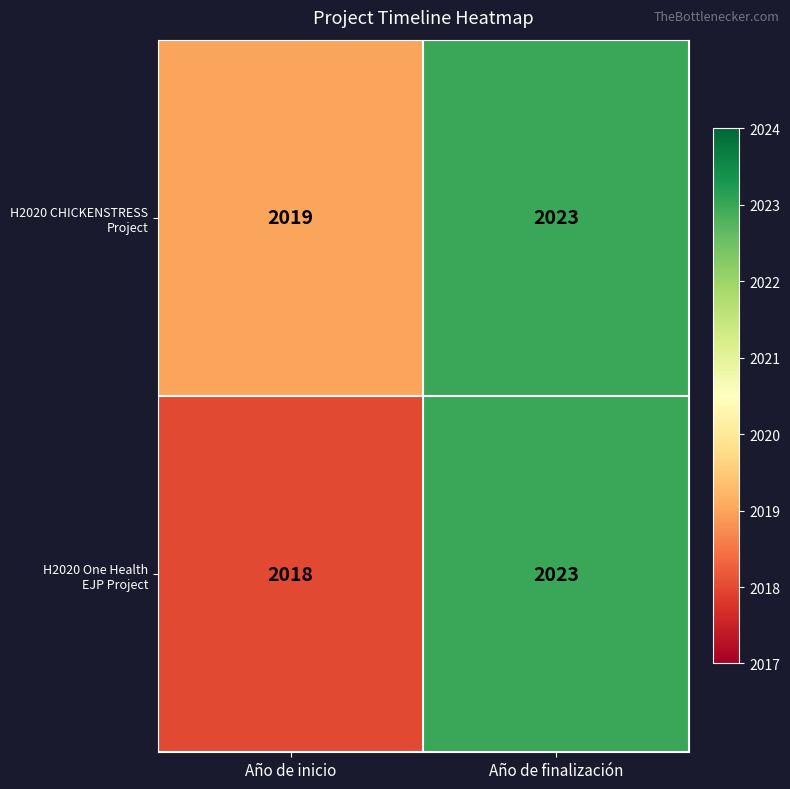

What is the minimum value shown in the chart?

2018